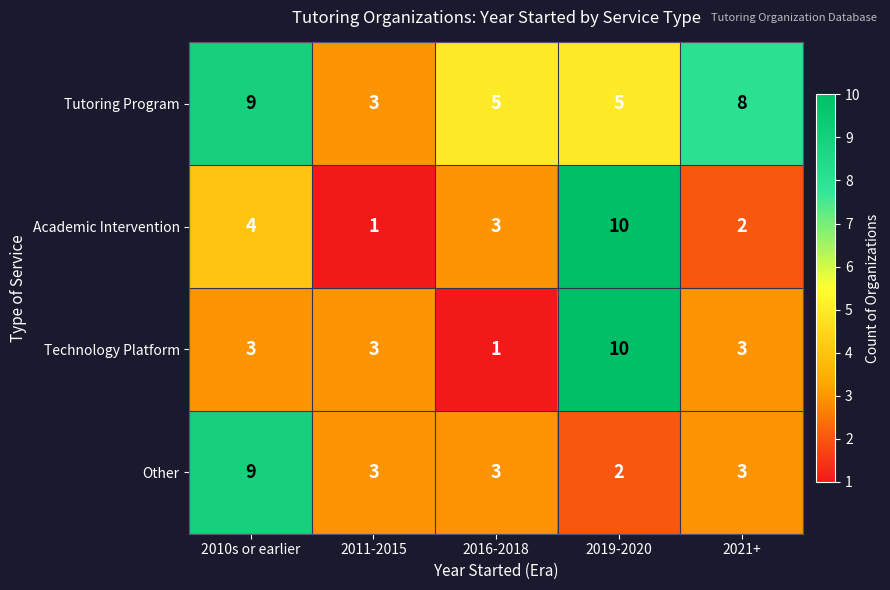

Reading right to left, list all the values displayed in this chart.

Tutoring Program: 8	5	5	3	9
Academic Intervention: 2	10	3	1	4
Technology Platform: 3	10	1	3	3
Other: 3	2	3	3	9